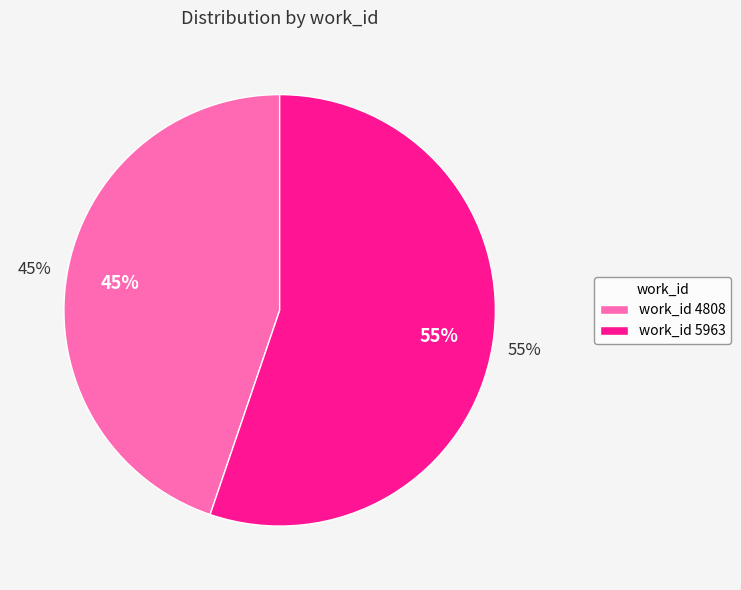

How much of the chart is everything except 4808?

55.2%